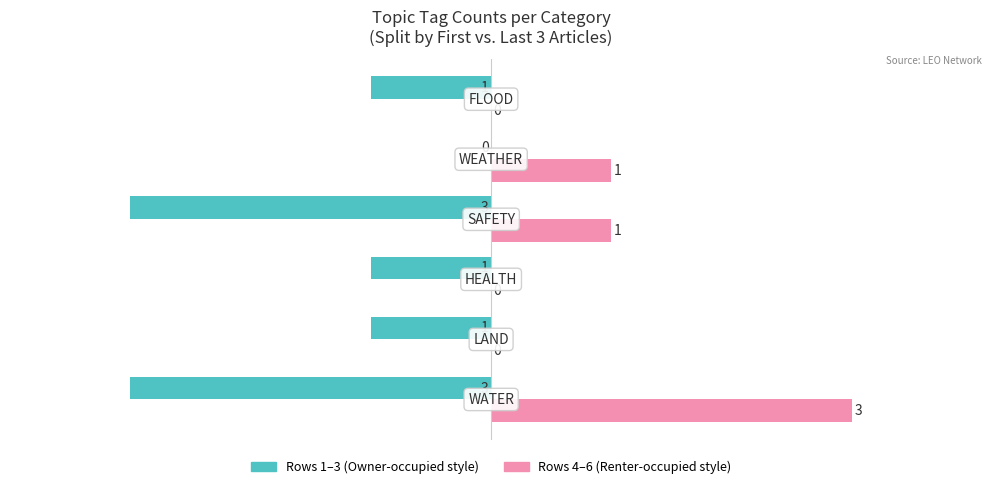

What is the maximum value shown in the chart?

3